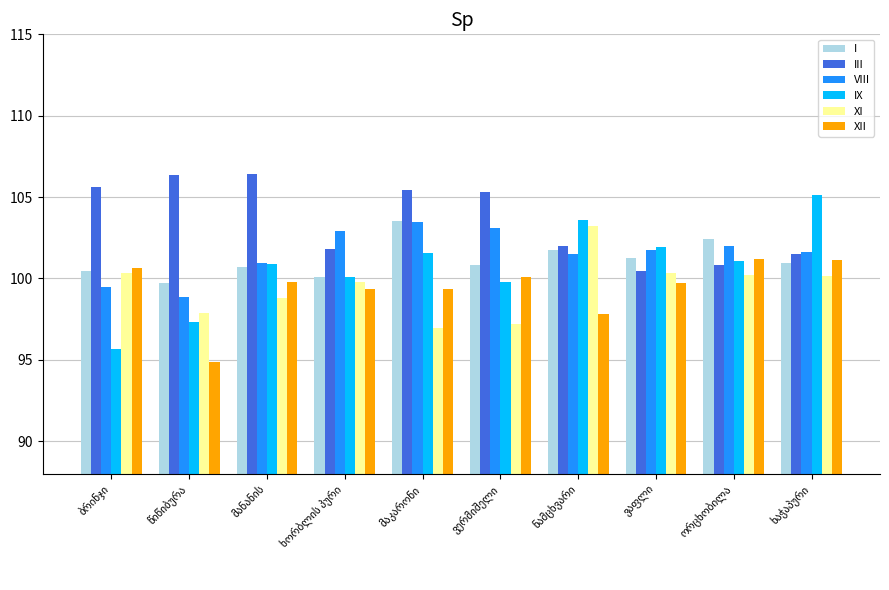

What is the difference between the maximum and second lowest values in the XII series?

3.4